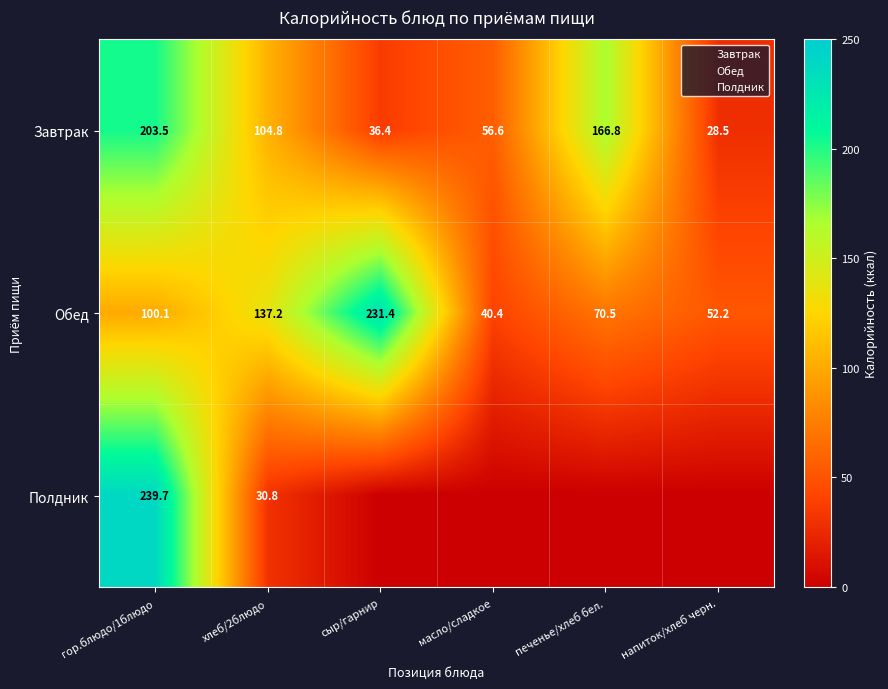

Is it true that Полдник equals -77.5 at сыр/гарнир?

False